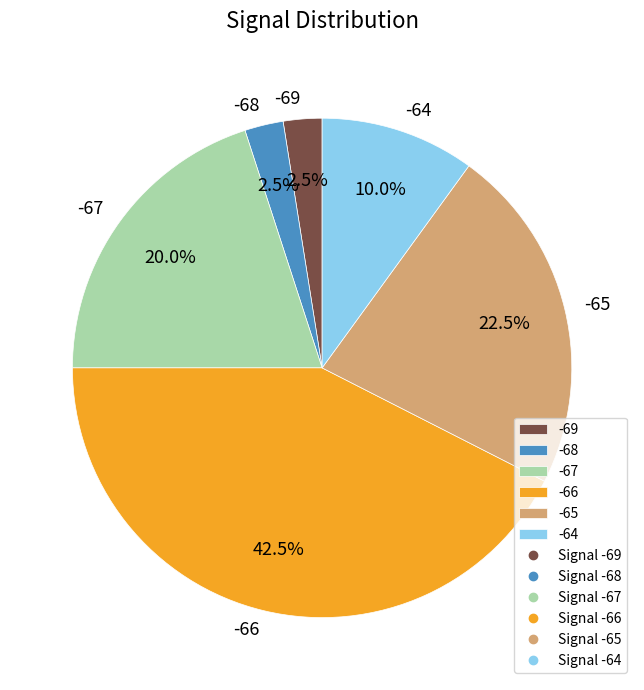

Do -68 and -64 together represent more than half of the pie?

No